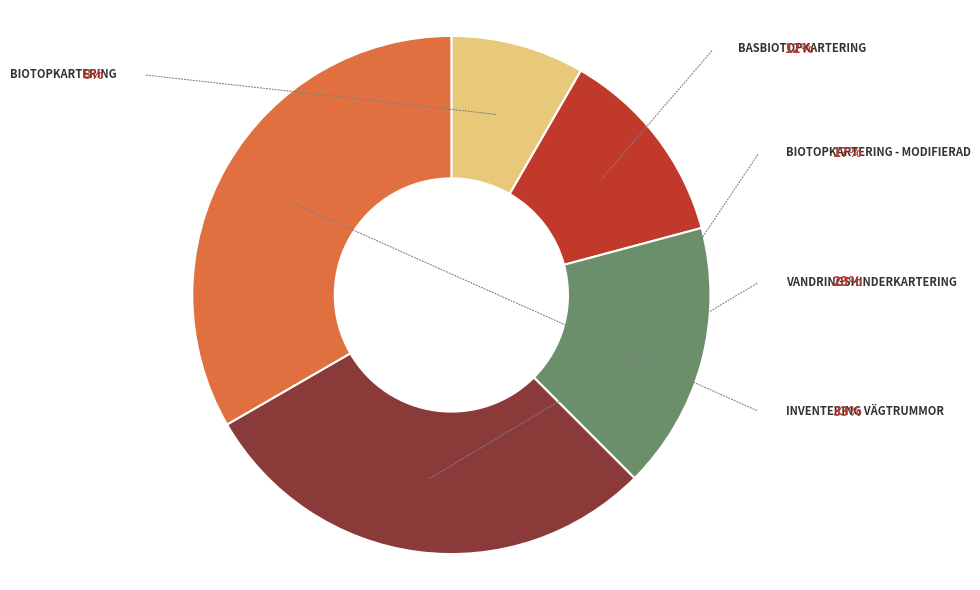

Is there any slice that represents more than half of the pie?

No